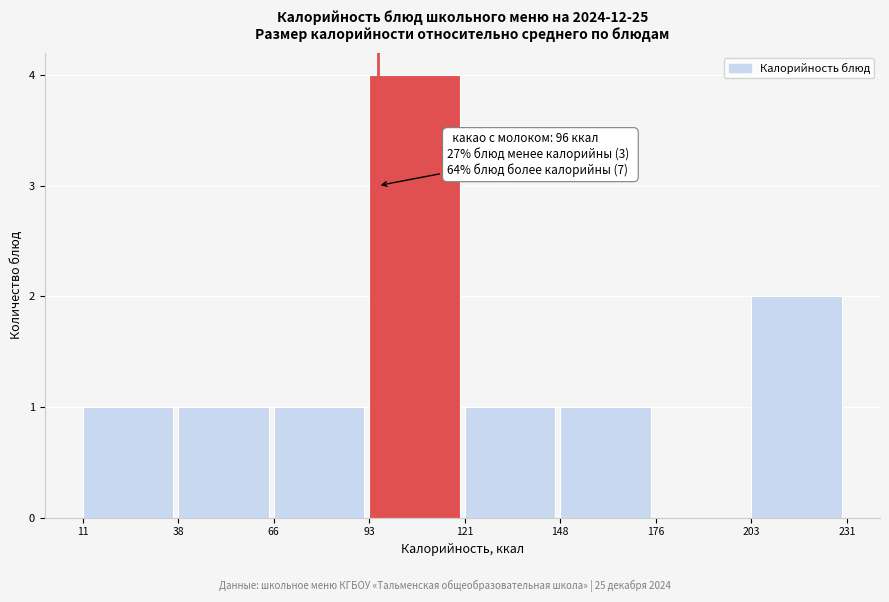

Which range on the x-axis has the tallest bar?

93 to 121